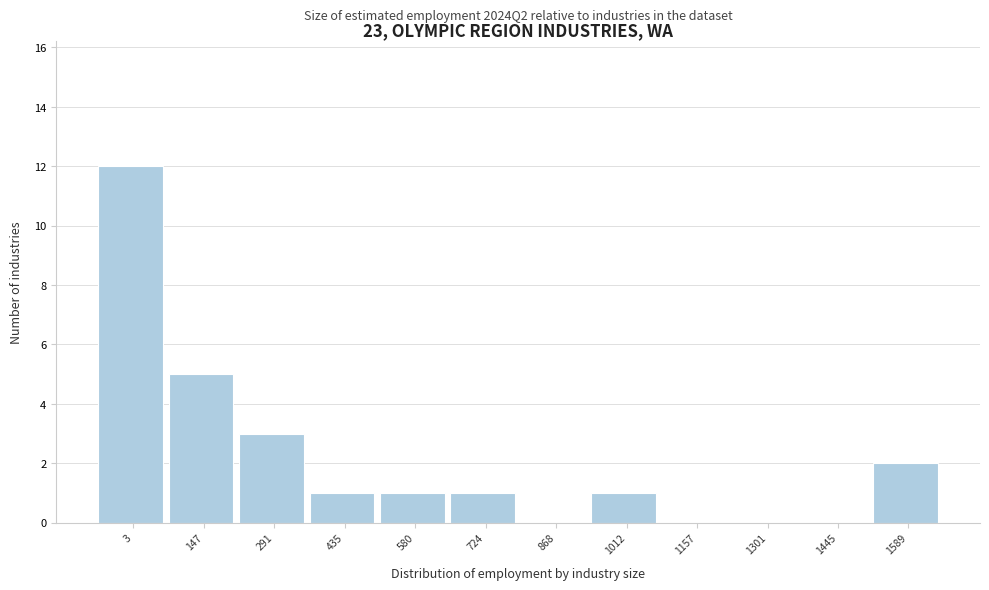

Reading left to right, extract all data points from this chart.

3=12	147=5	291=3	435=1	580=1	724=1	868=0	1012=1	1157=0	1301=0	1445=0	1589=2